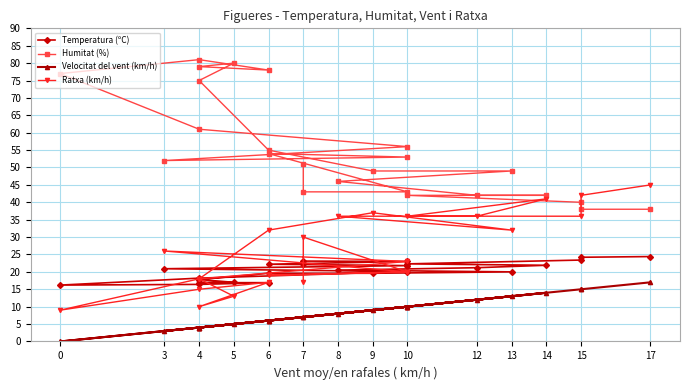

True or false: Temperatura (ºC) has a value of 33.2 at 10.

False